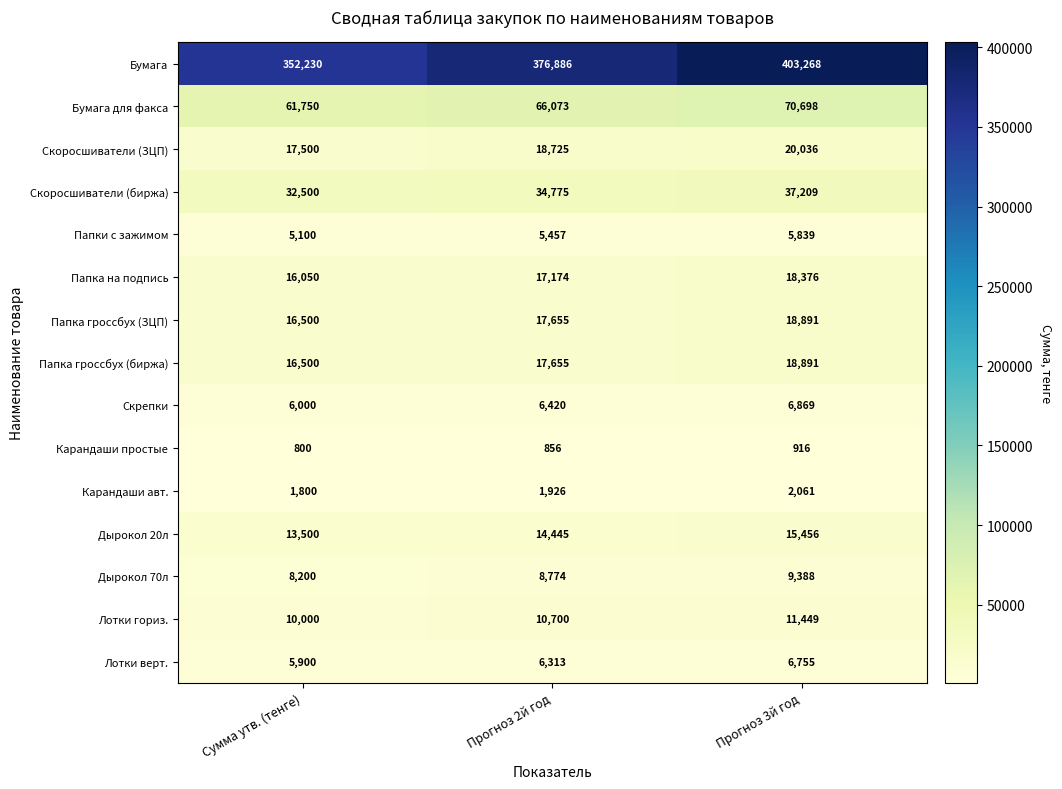

The Скоросшиватели (ЗЦП) series shows 18725 at Прогноз 2й год. True or false?

True